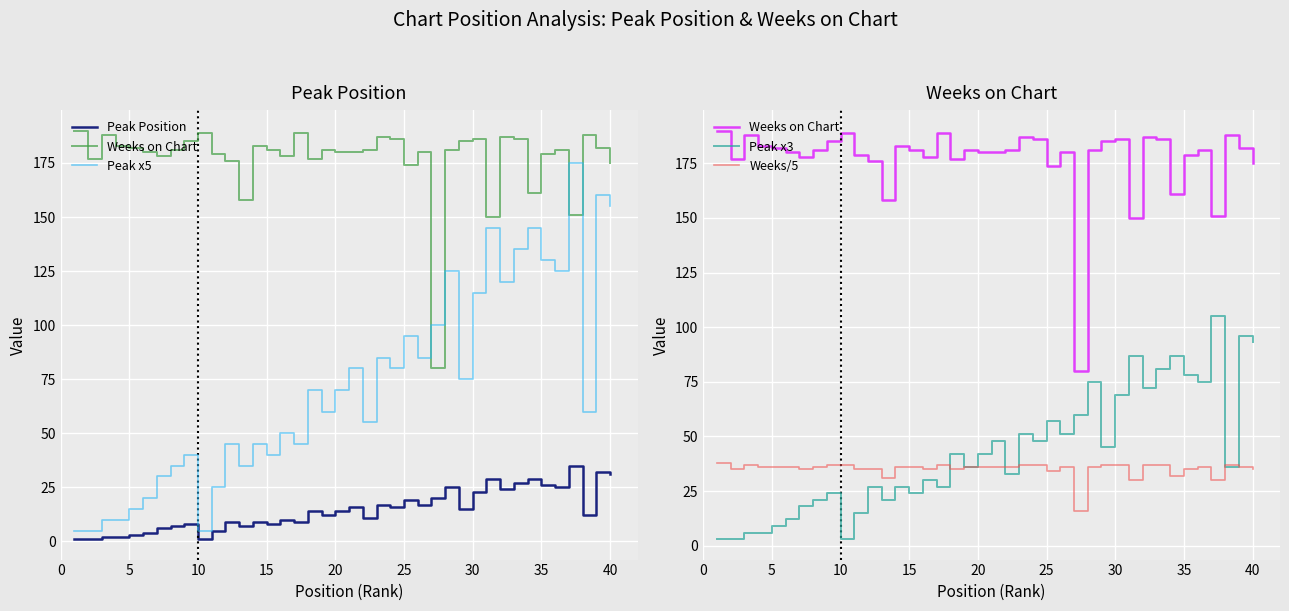

What is the sum of all Weeks/5 values?

1402